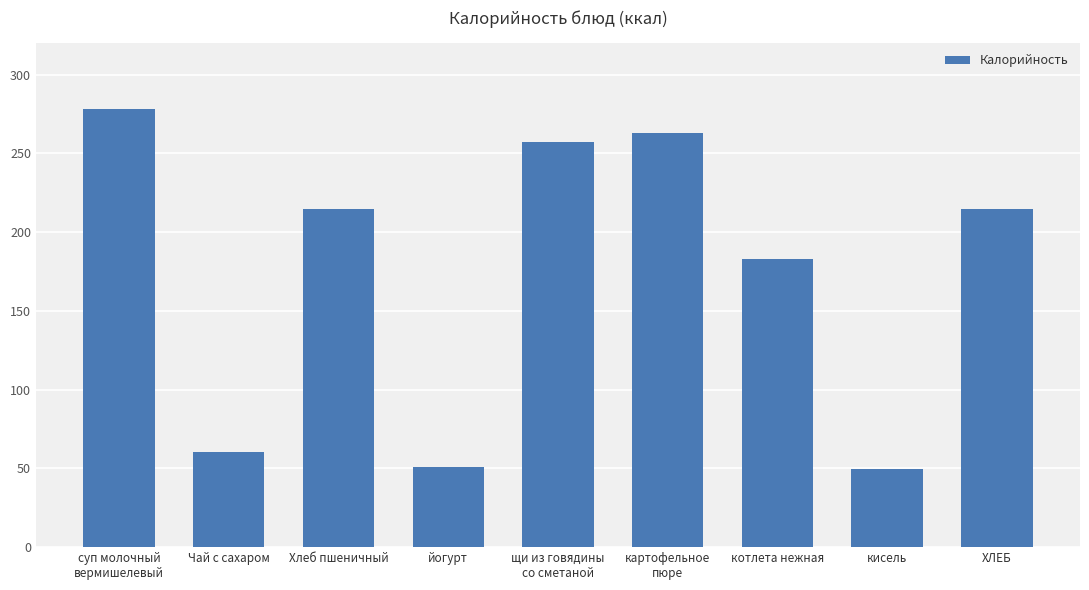

What is the label of the 7th bar from the left?

котлета нежная